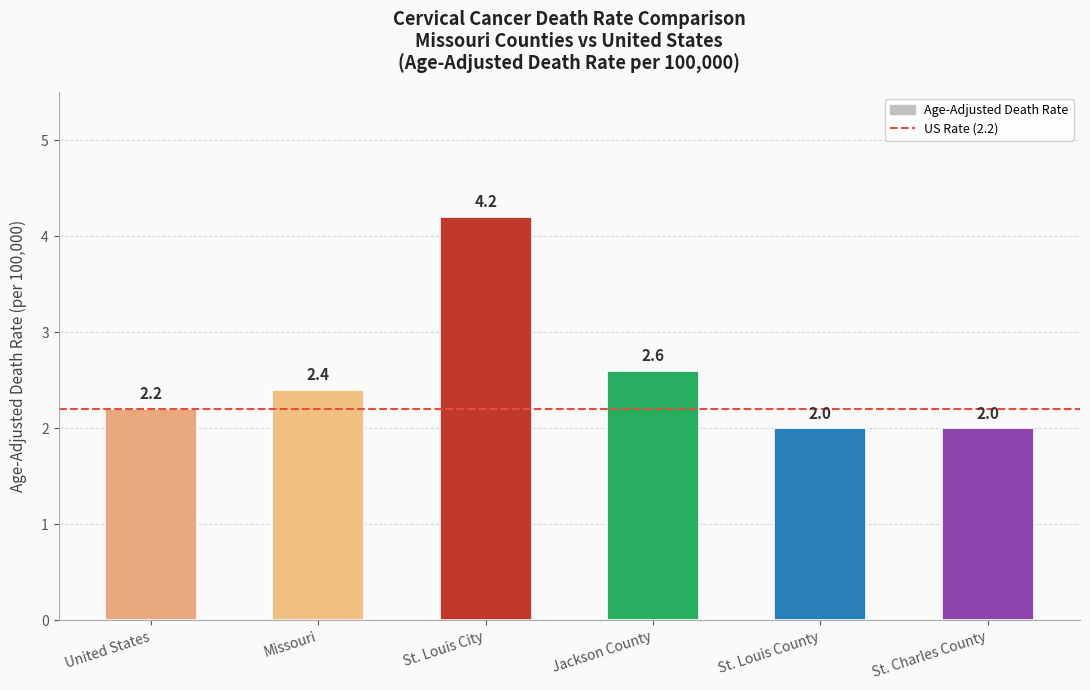

What is the maximum value shown in the chart?

4.2